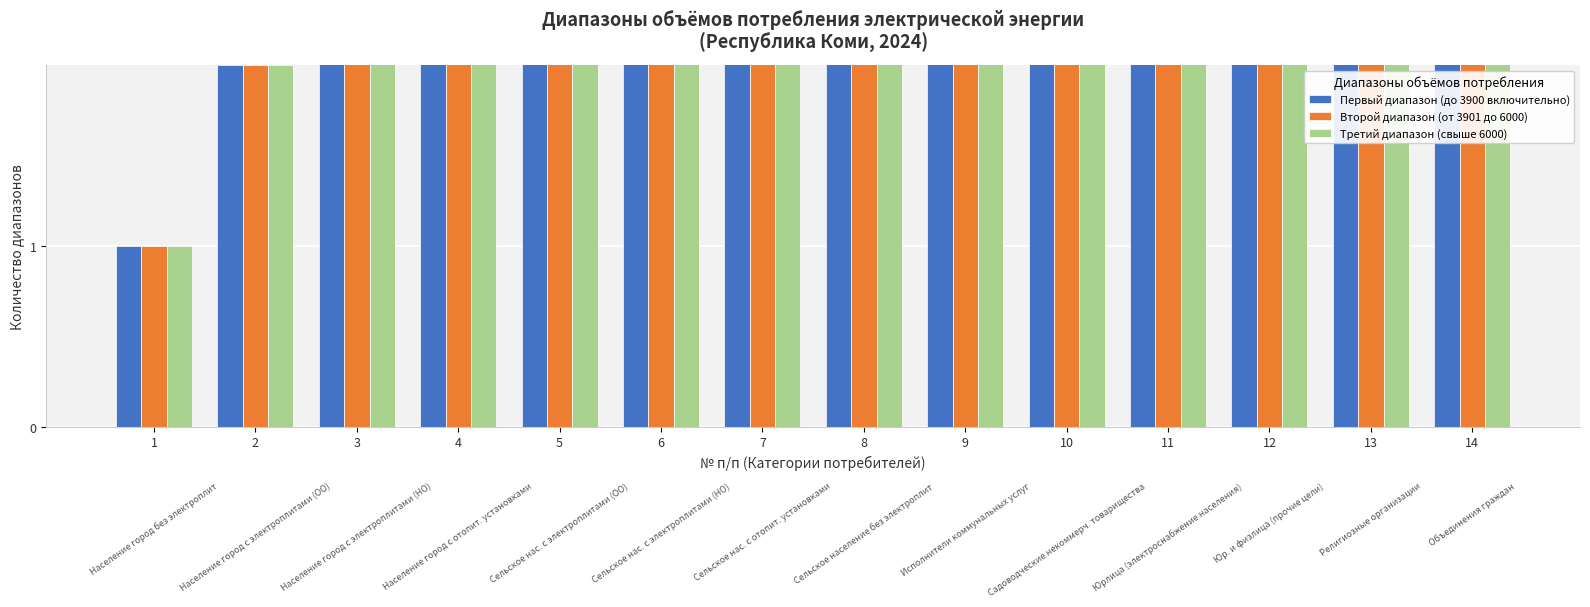

Count the number of categories in the chart.

14